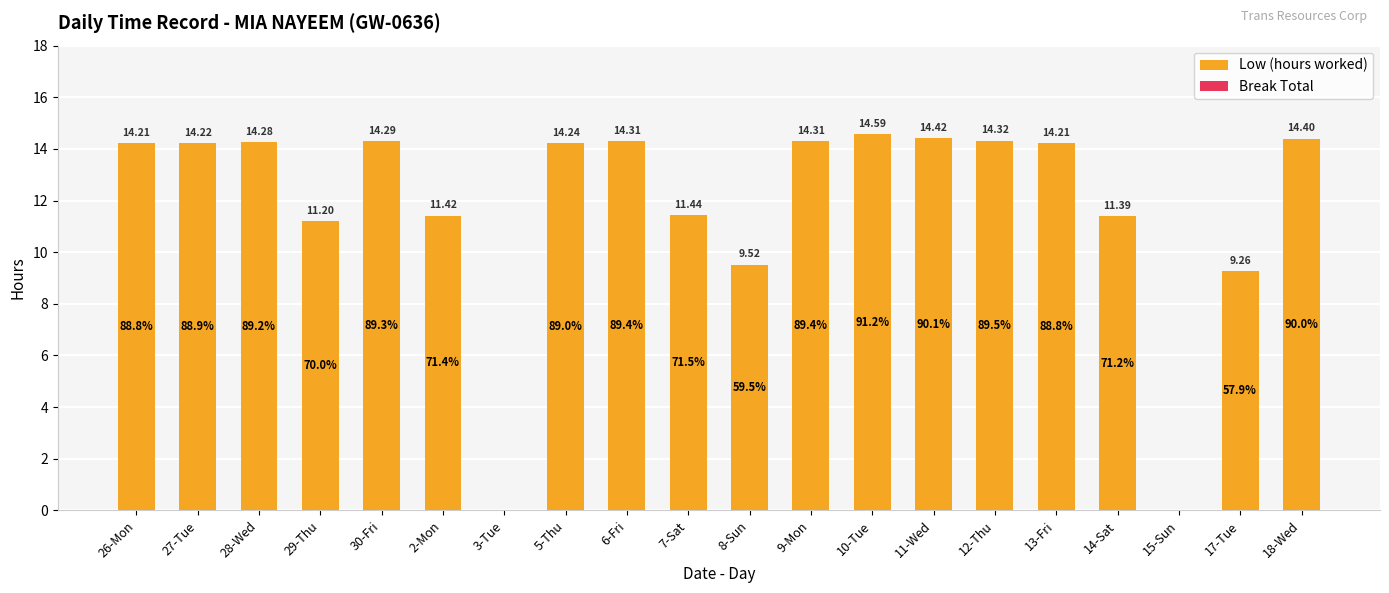

What is the ratio of the value at 2-Mon to the value at 26-Mon?

0.8